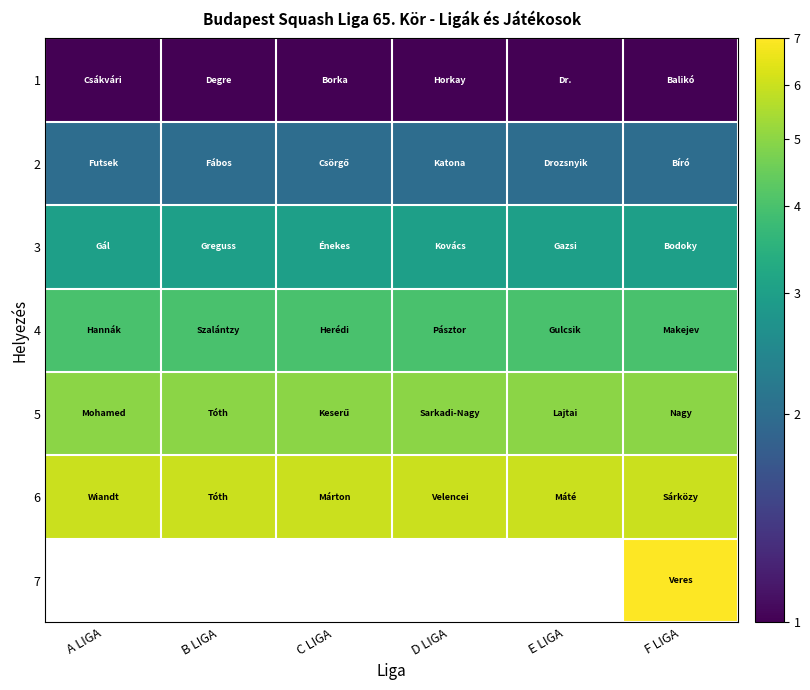

Is it true that 2 equals 2.0 at F LIGA?

True